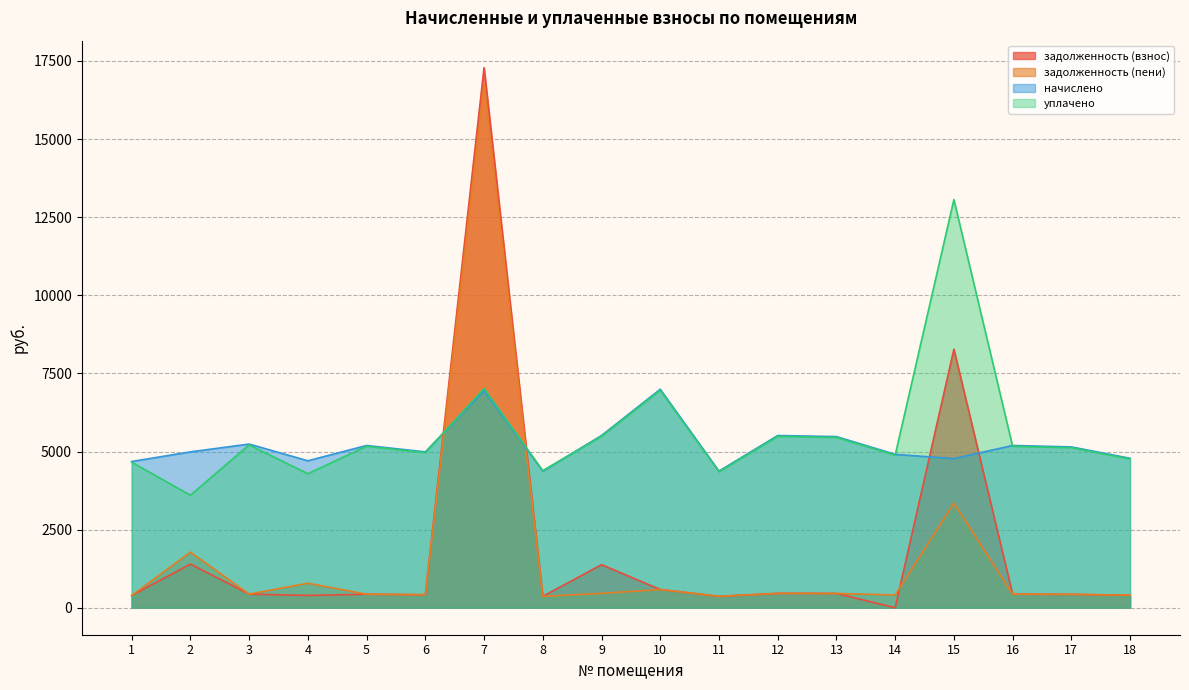

What is the sum of all уплачено values?

100025.9